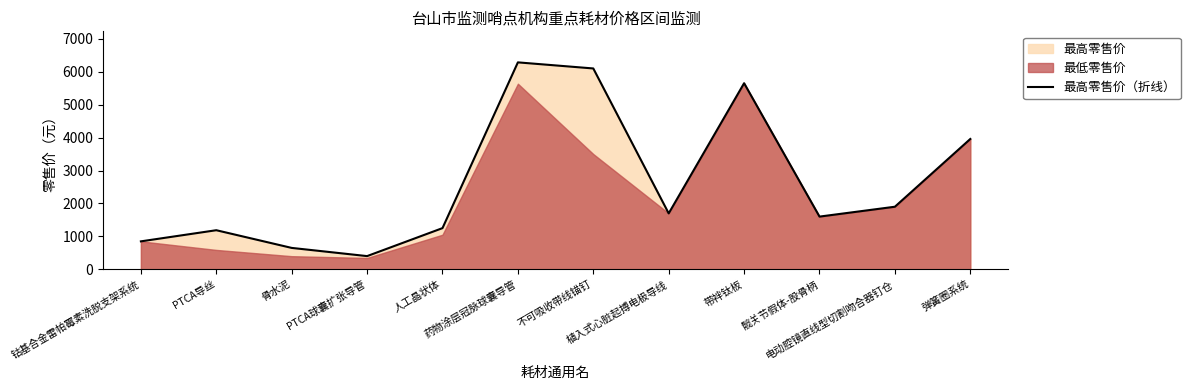

Is it true that the value at 人工晶状体 is 1250.0?

True